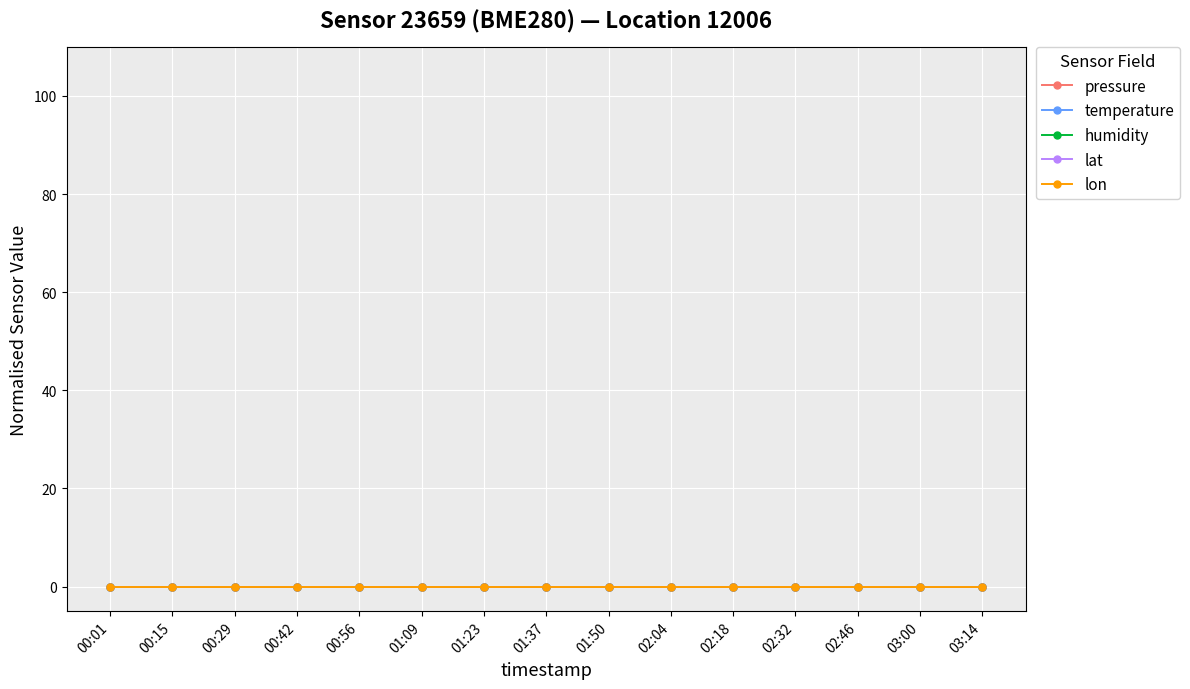

True or false: humidity has a value of 36.9 at 03:00.

False